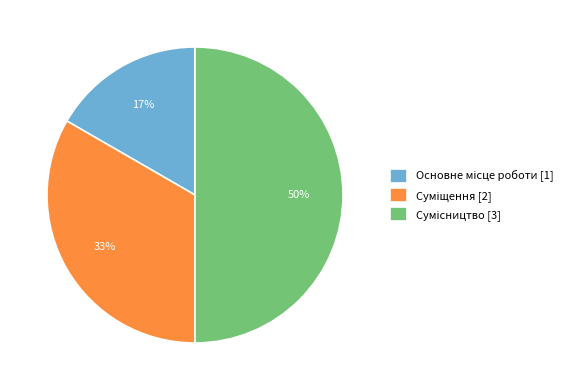

To the nearest percent, what is the average slice percentage?

33%